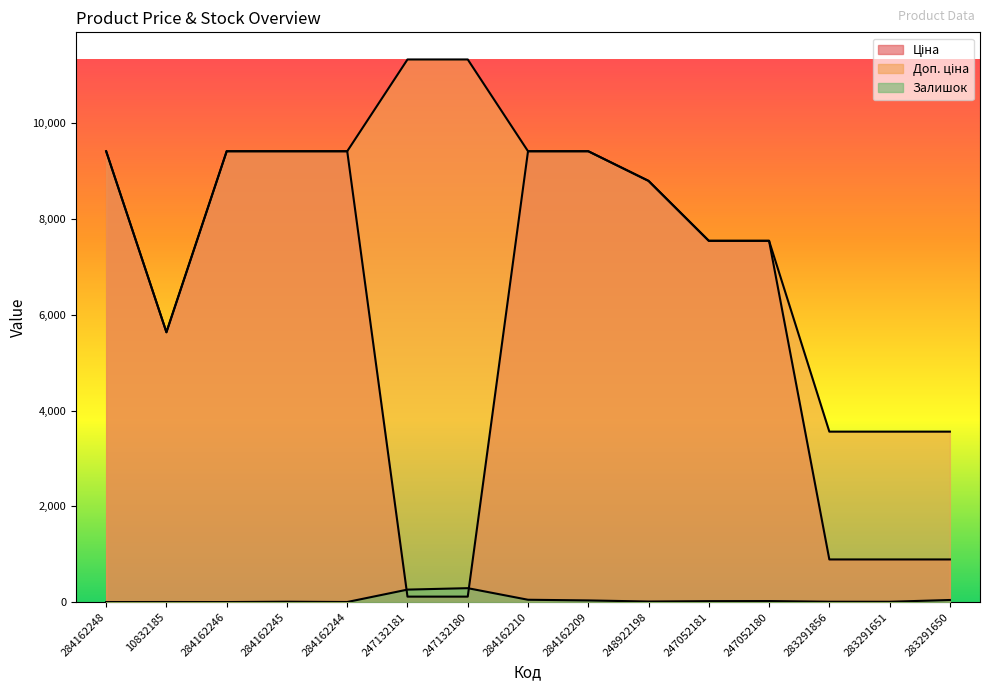

Does the chart display data point markers on the line(s)?

No